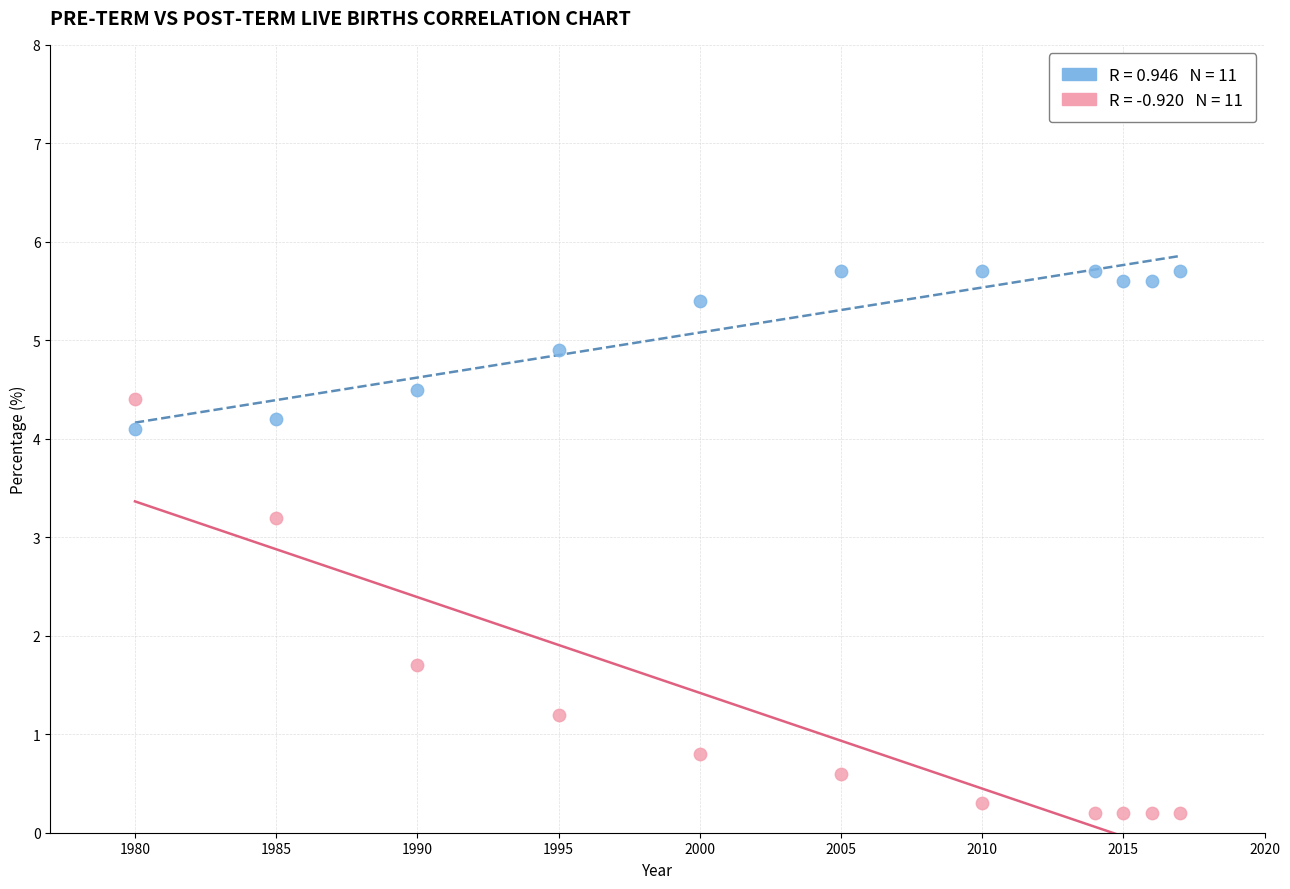

Across all series, what Y value is closest to 2?

1.7